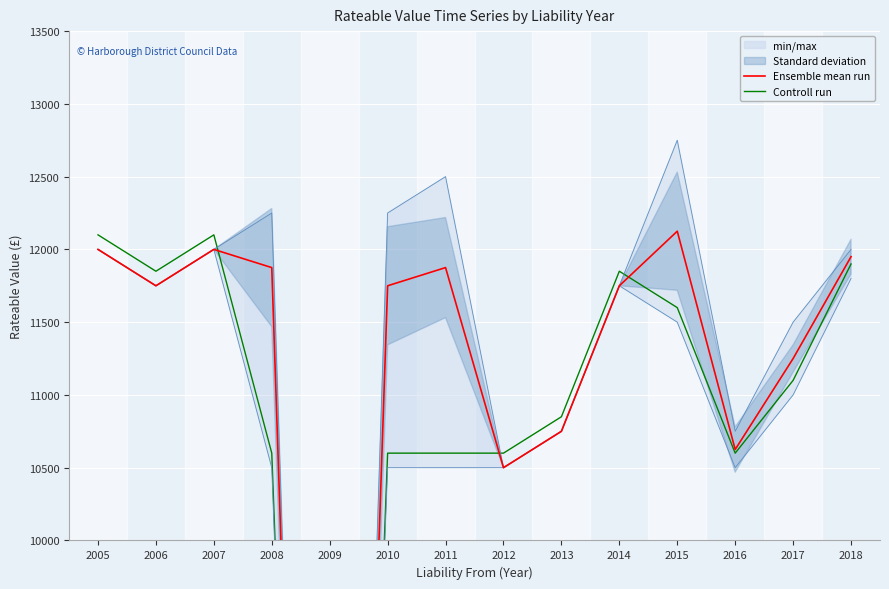

List the series in order of their peak value, lowest first.

Controll run, Ensemble mean run